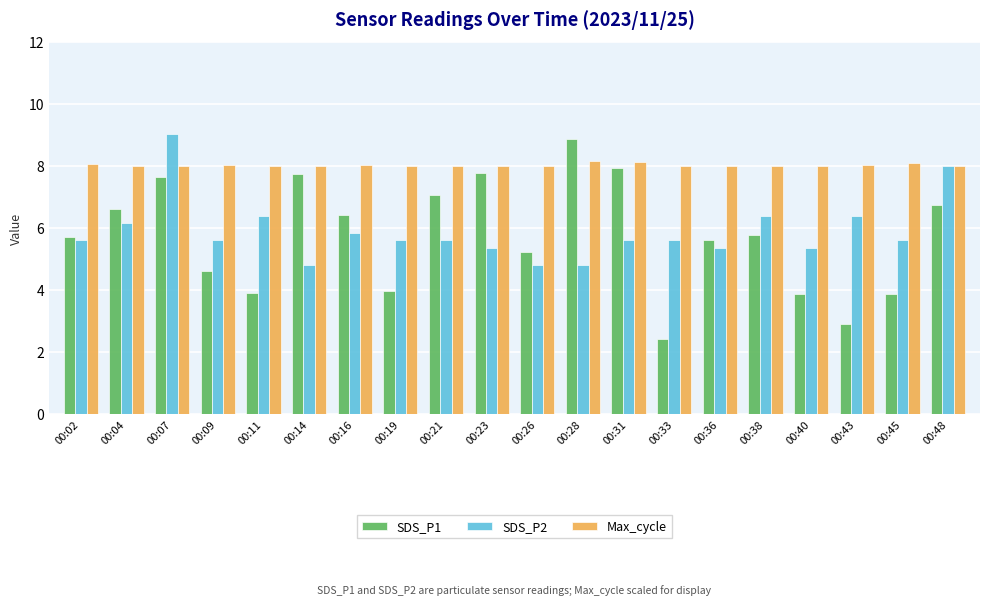

How many groups of bars are there?

20